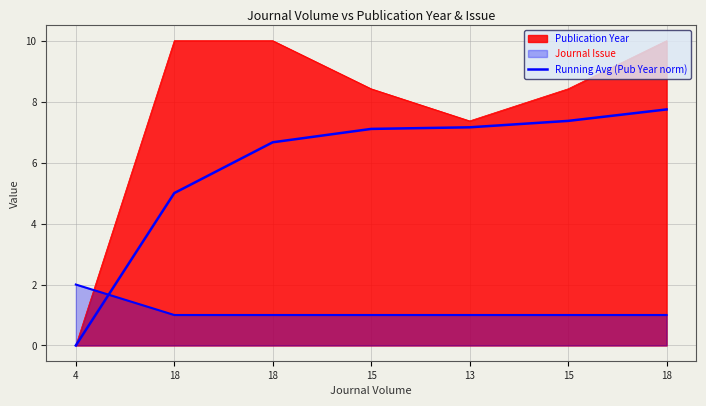

How many data points are above 7?

4